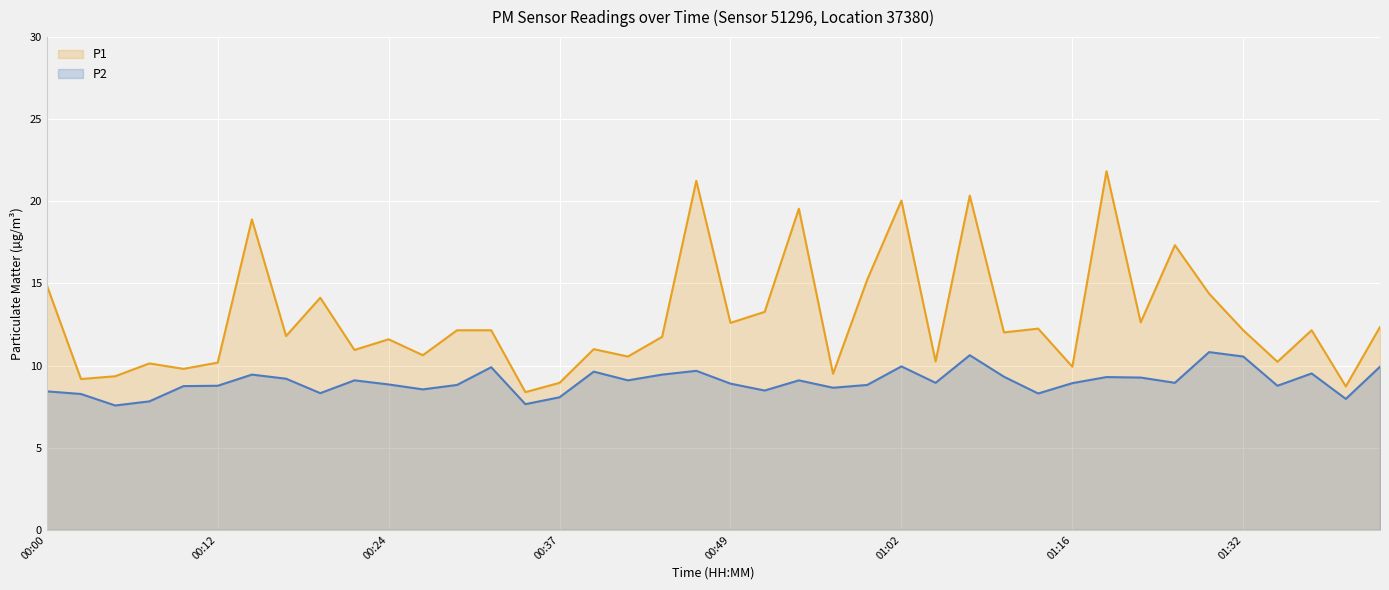

True or false: P1 has a value of 12.3 at 01:41.

True